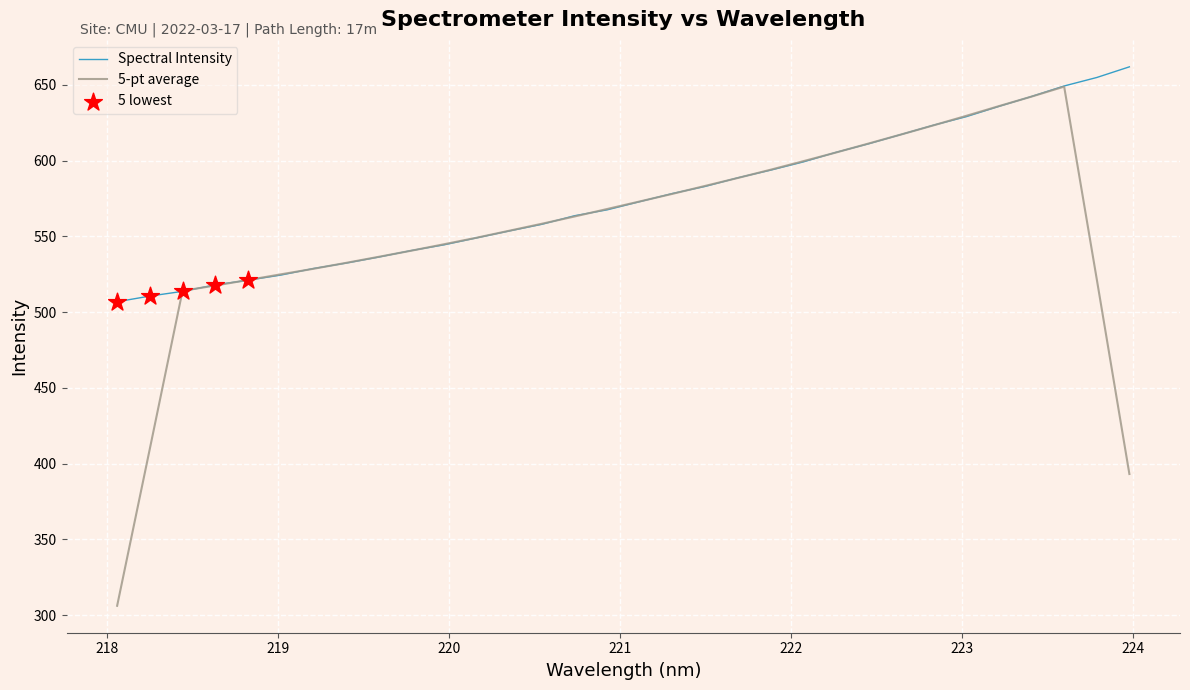

Which series has the largest range (max minus min)?

5-pt average